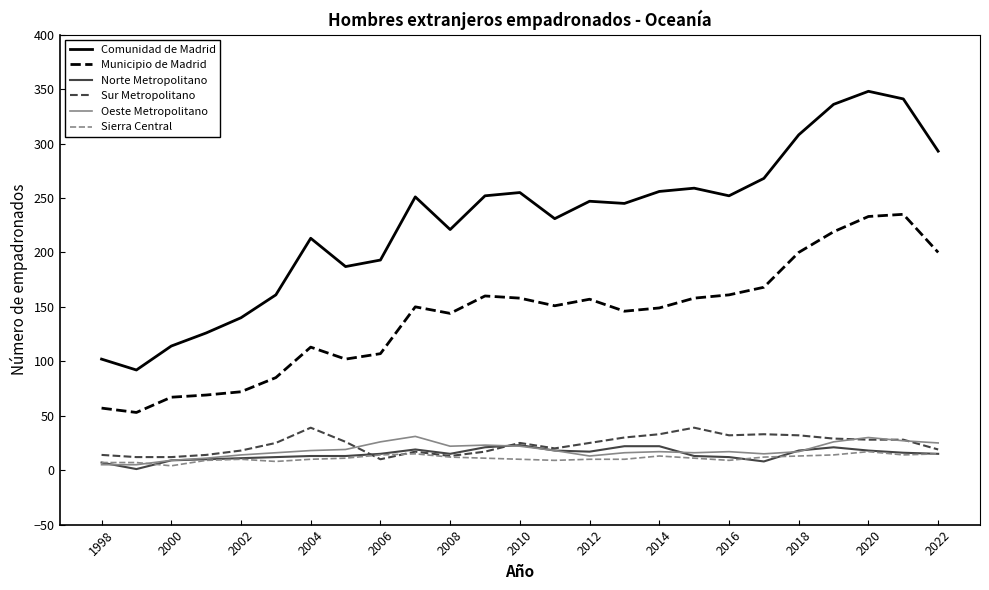

At how many categories does at least one series exceed 229?

15